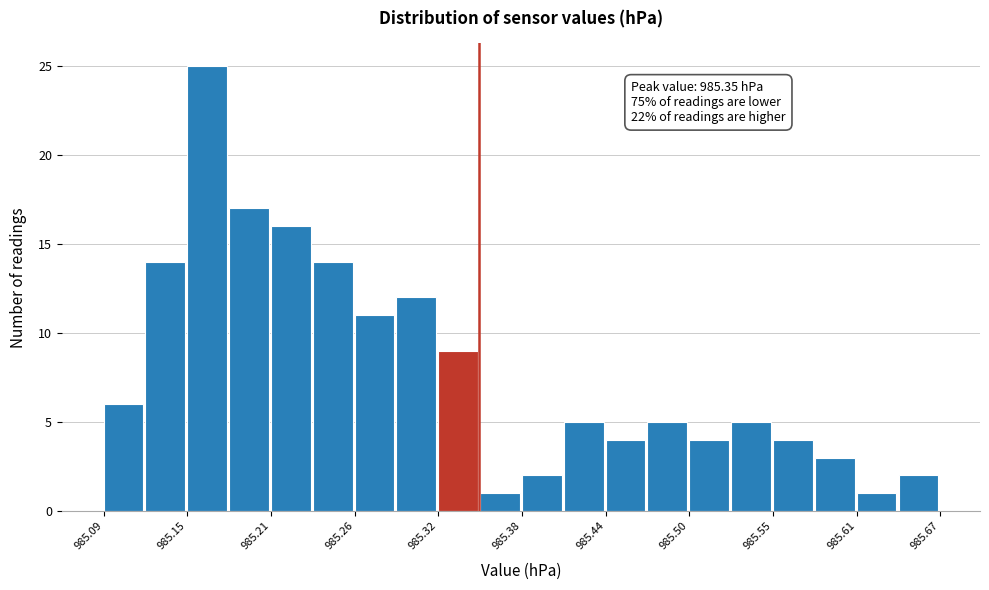

Around what value on the x-axis is the tallest bar? Give the approximate position of its centre, as read against the axis.

985.16